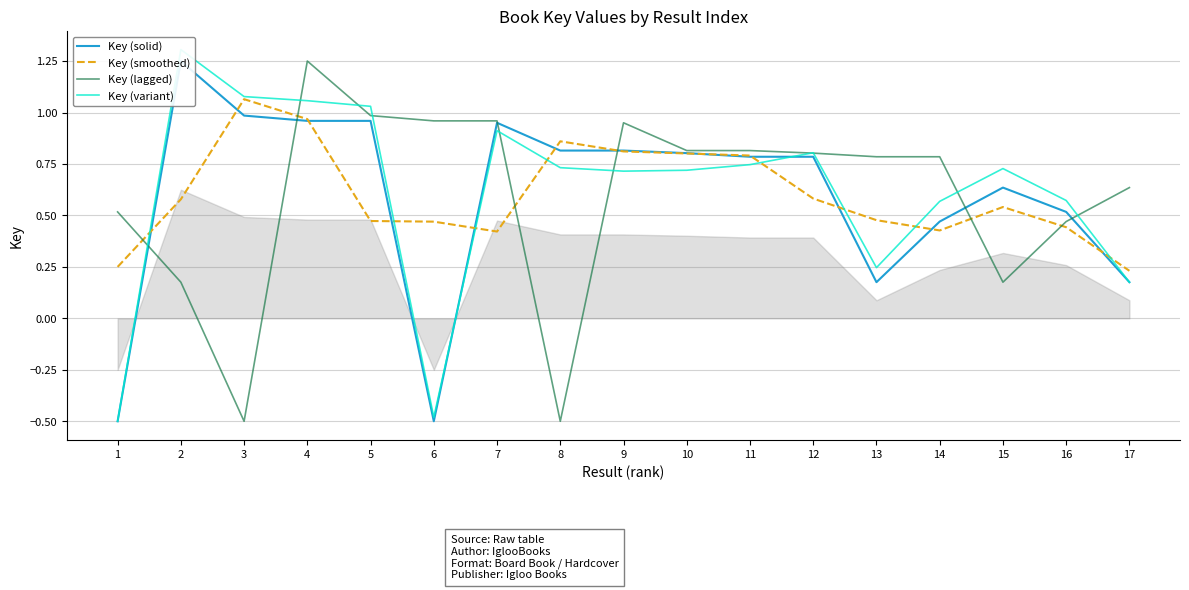

Where is the first local maximum for Key (solid)?

2